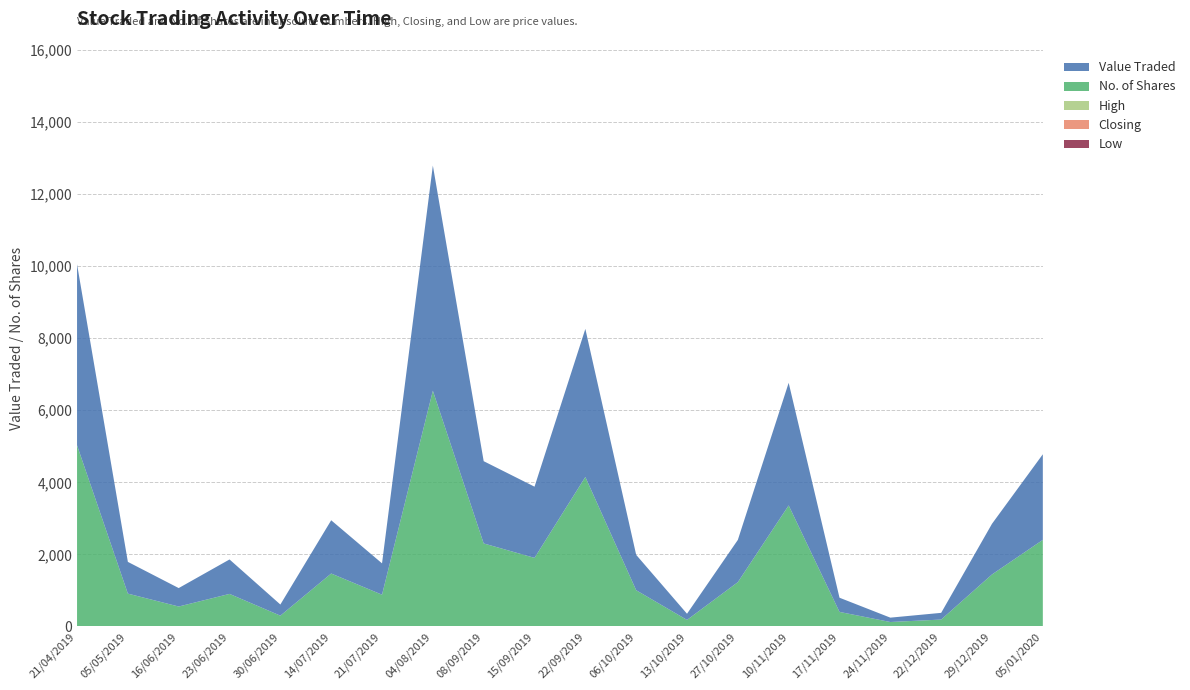

At which category is the sum across all series the highest?

04/08/2019